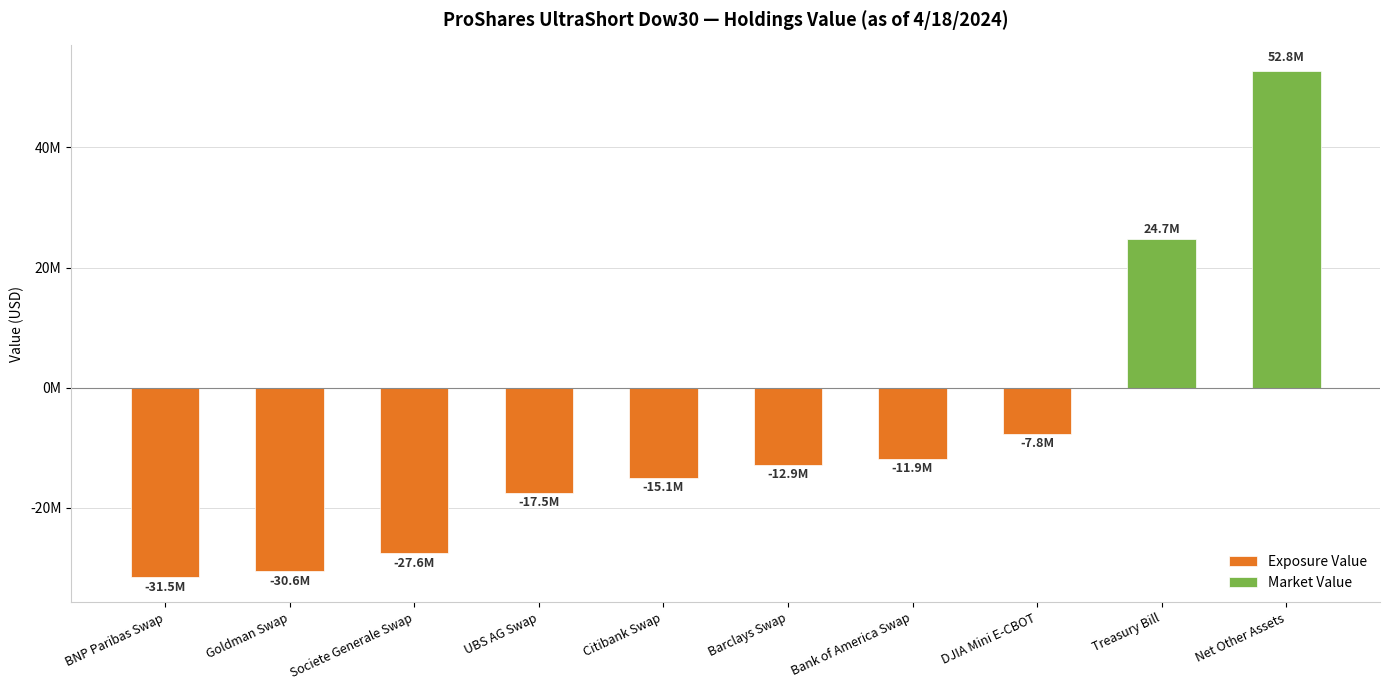

What is the sum of all Market Value values?

77487394.1